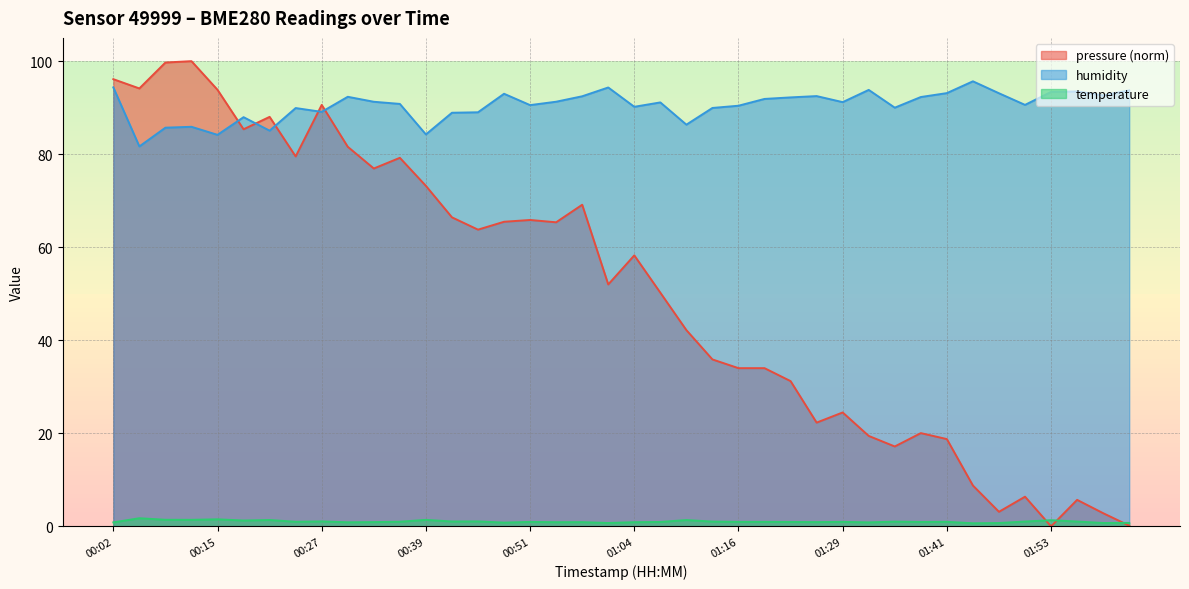

Which category has the highest value in the humidity series?

01:44